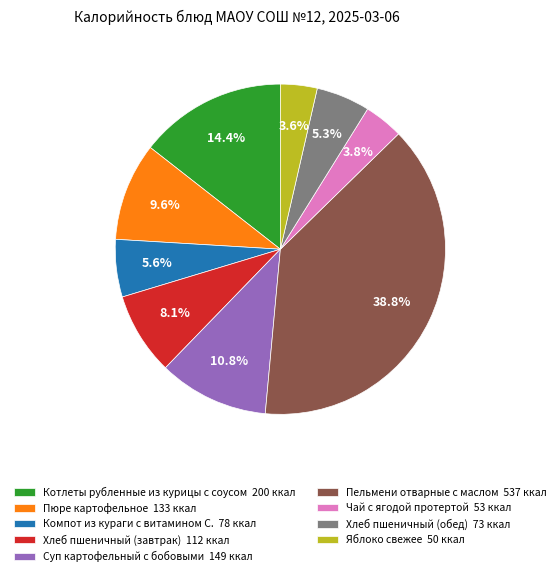

Between Котлеты рубленные из курицы с соусом 200 ккал and Пельмени отварные с маслом 537 ккал, which is larger?

Пельмени отварные с маслом 537 ккал